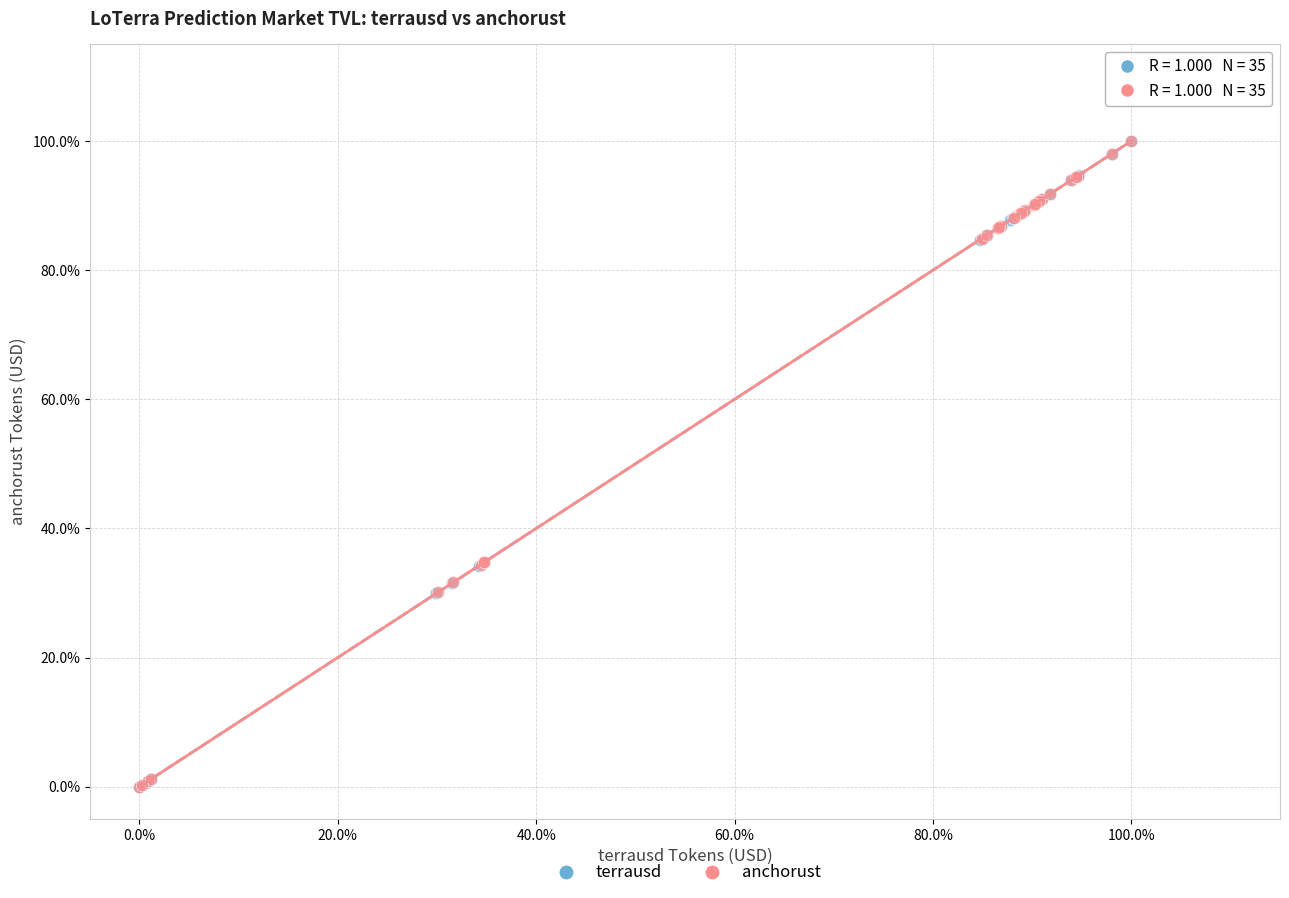

What are all the series names shown in the legend?

terrausd, anchorust